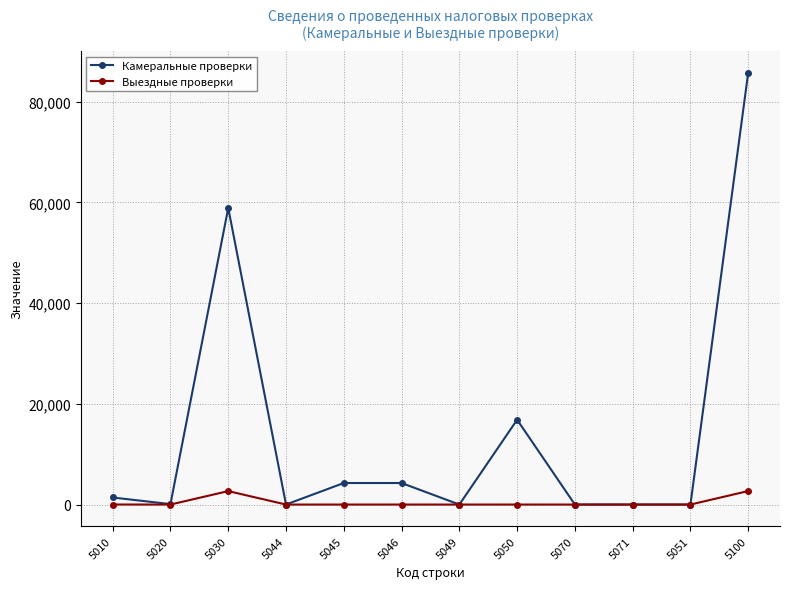

How many distinct data groups are displayed?

2